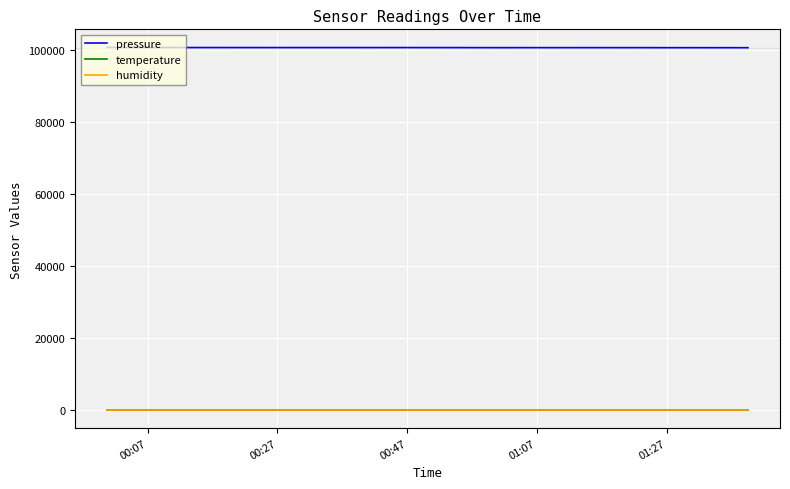

True or false: pressure and humidity intersect in this chart.

False